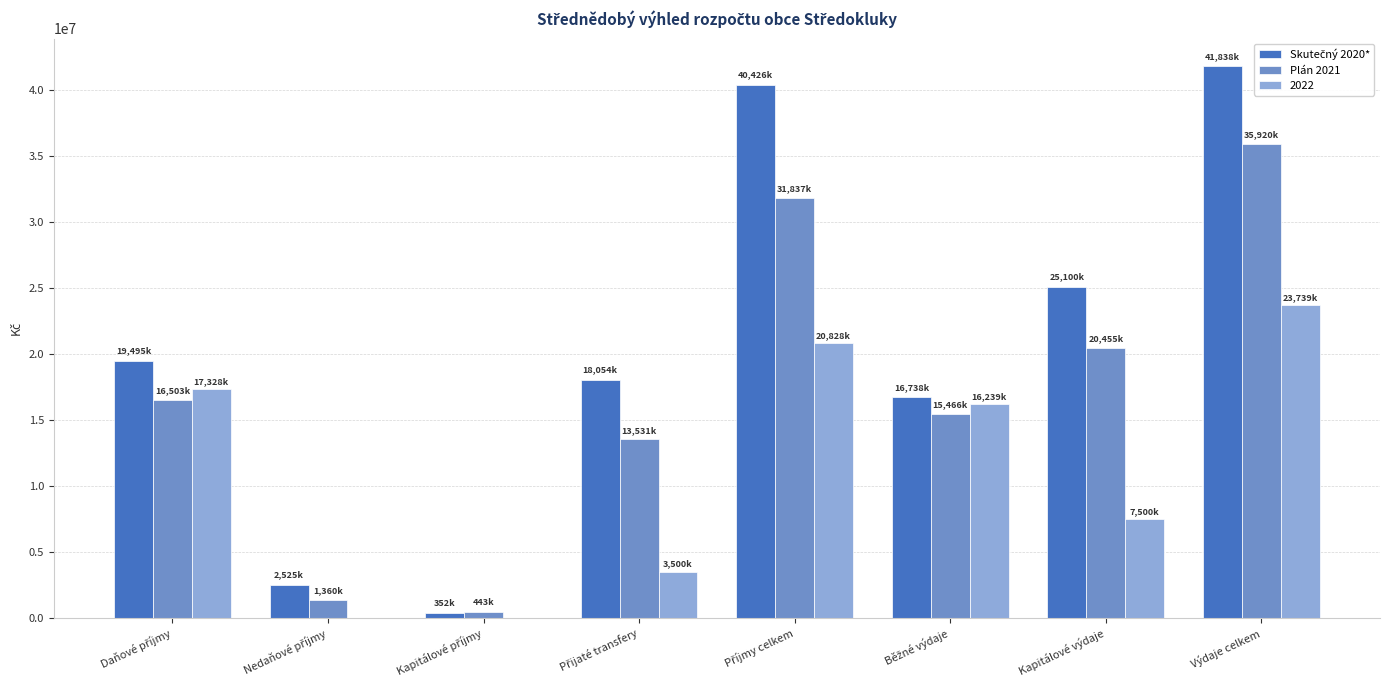

Is it true that Plán 2021 equals 35920408.0 at Výdaje celkem?

True